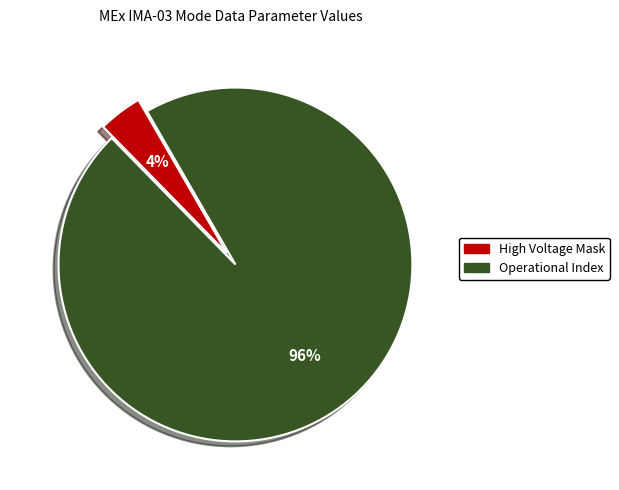

How many slices are in this pie chart?

2